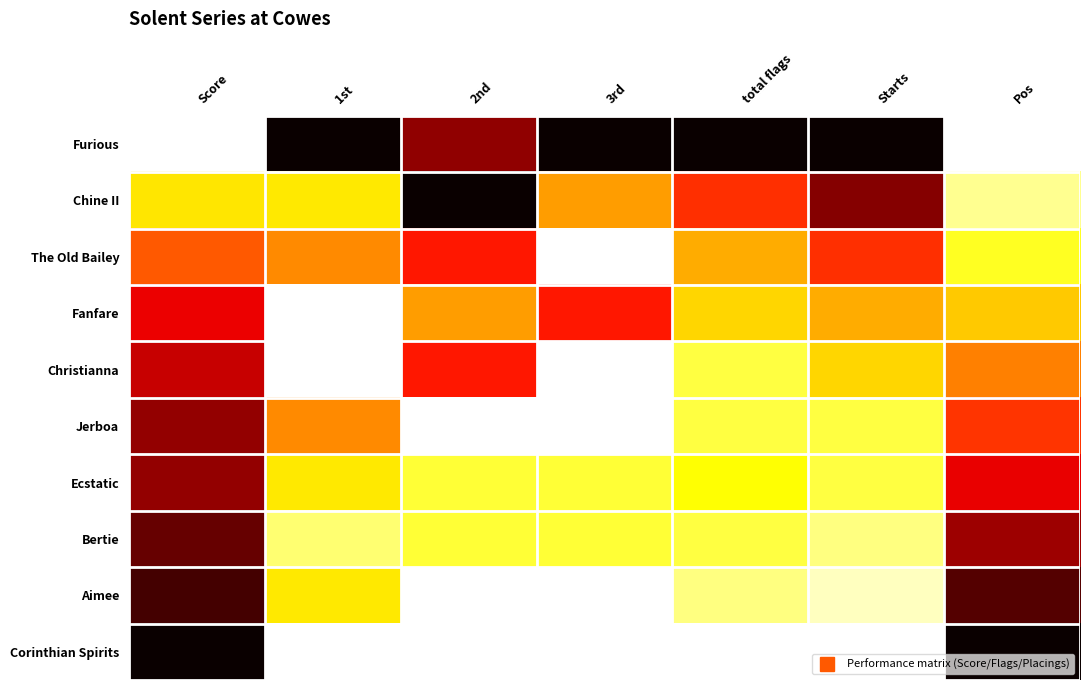

What is the total value across all series at Pos?

5.0